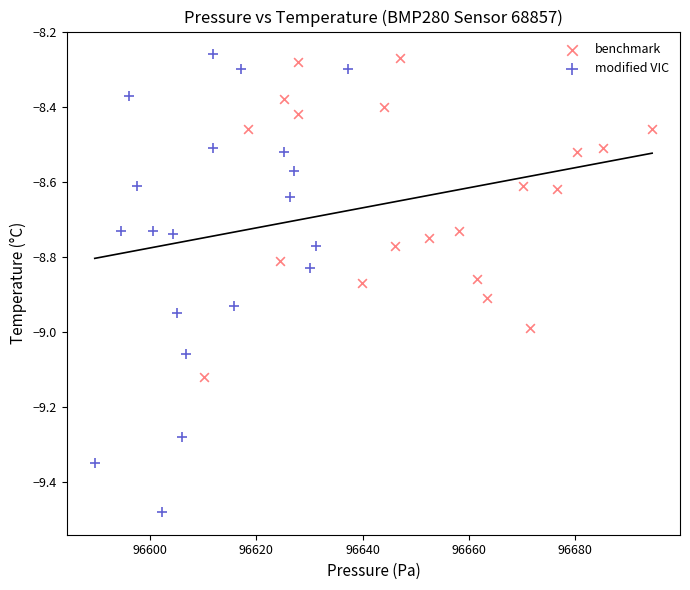

Which series reaches the minimum Y coordinate?

modified VIC